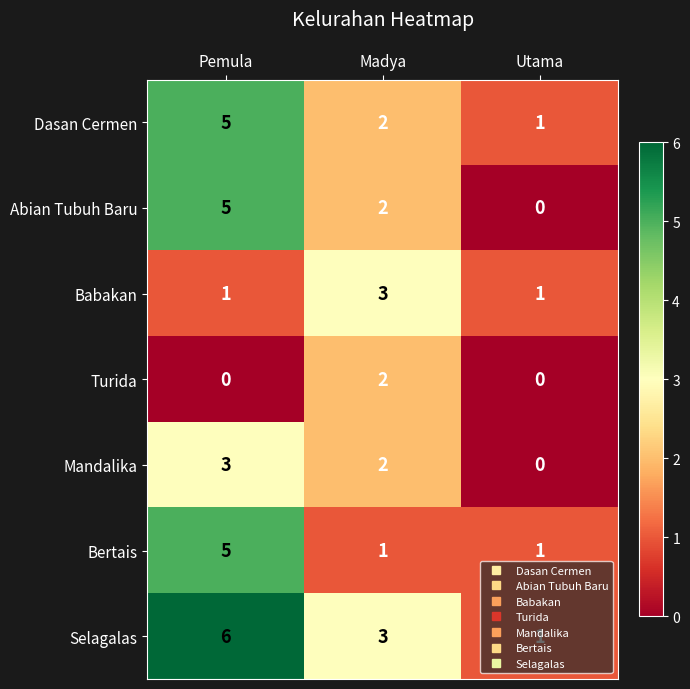

How many Selagalas values are between 1 and 6?

3